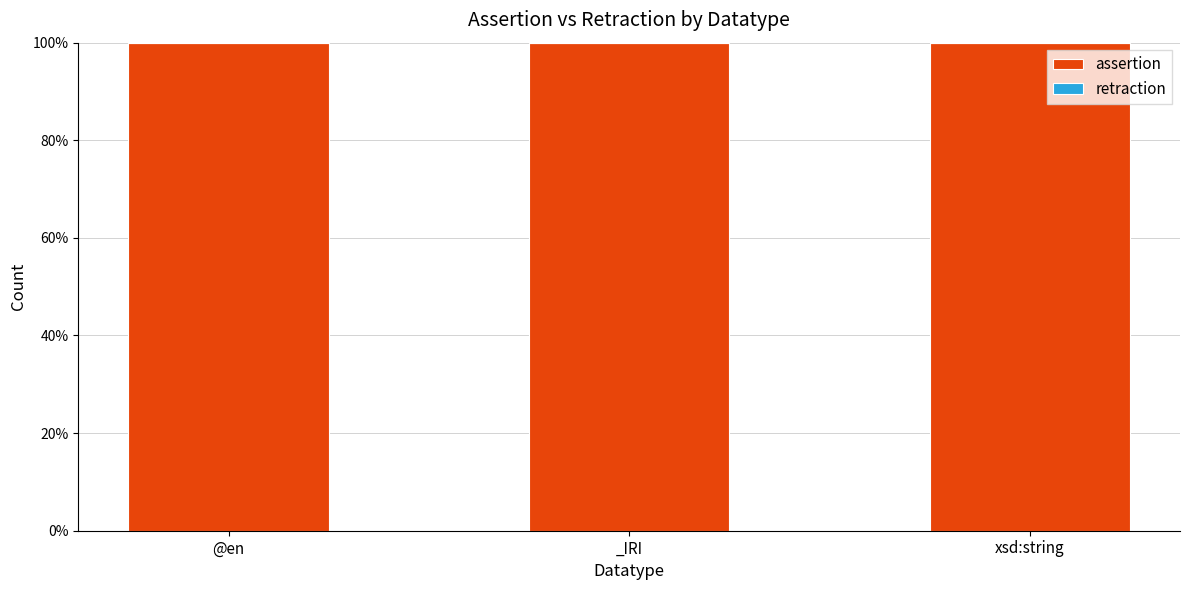

How many groups of bars are there?

3